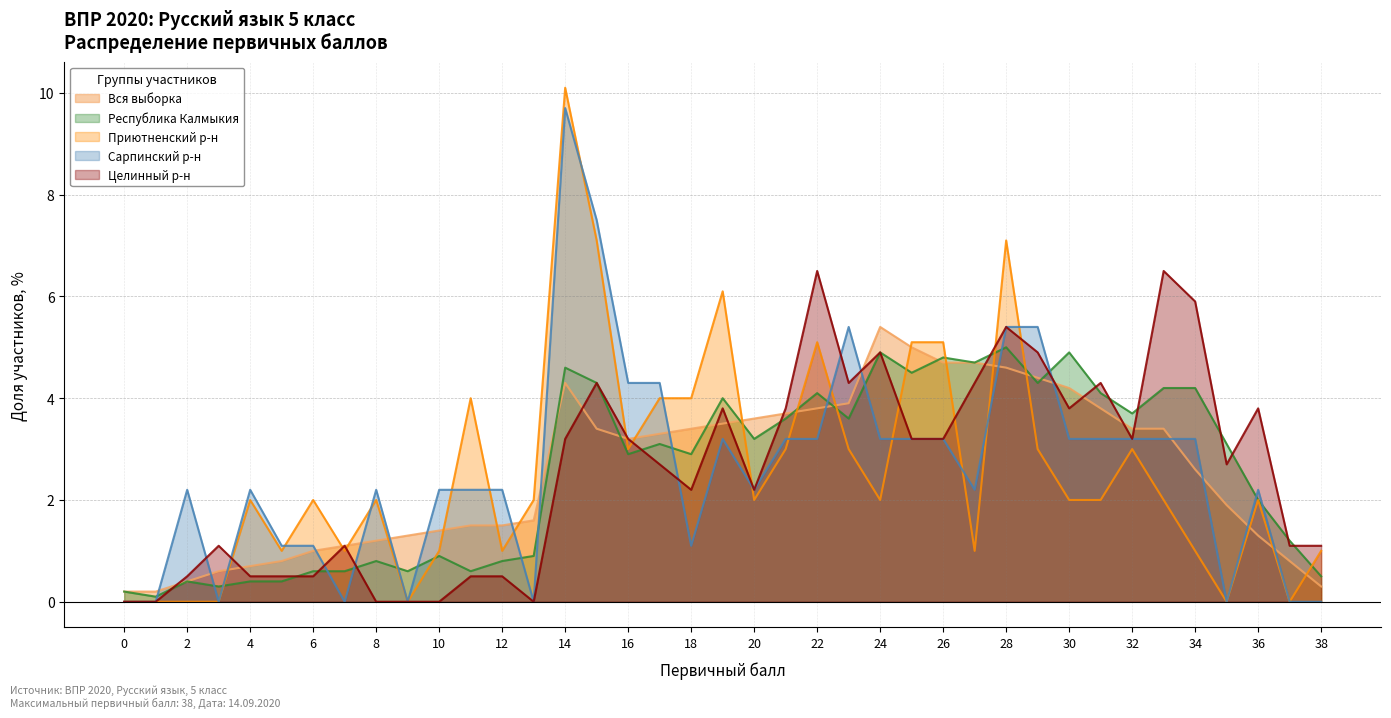

Reading left to right, list all the values displayed in this chart.

Вся выборка: 0.2	0.2	0.4	0.6	0.7	0.8	1.0	1.1	1.2	1.3	1.4	1.5	1.5	1.6	4.3	3.4	3.2	3.3	3.4	3.5	3.6	3.7	3.8	3.9	5.4	5.0	4.7	4.7	4.6	4.4	4.2	3.8	3.4	3.4	2.6	1.9	1.3	0.8	0.3
Республика Калмыкия: 0.2	0.1	0.4	0.3	0.4	0.4	0.6	0.6	0.8	0.6	0.9	0.6	0.8	0.9	4.6	4.3	2.9	3.1	2.9	4.0	3.2	3.6	4.1	3.6	4.9	4.5	4.8	4.7	5.0	4.3	4.9	4.1	3.7	4.2	4.2	3.1	2.0	1.2	0.5
Приютненский р-н: 0.0	0.0	0.0	0.0	2.0	1.0	2.0	1.0	2.0	0.0	1.0	4.0	1.0	2.0	10.1	7.1	3.0	4.0	4.0	6.1	2.0	3.0	5.1	3.0	2.0	5.1	5.1	1.0	7.1	3.0	2.0	2.0	3.0	2.0	1.0	0.0	2.0	0.0	1.0
Сарпинский р-н: 0.0	0.0	2.2	0.0	2.2	1.1	1.1	0.0	2.2	0.0	2.2	2.2	2.2	0.0	9.7	7.5	4.3	4.3	1.1	3.2	2.2	3.2	3.2	5.4	3.2	3.2	3.2	2.2	5.4	5.4	3.2	3.2	3.2	3.2	3.2	0.0	2.2	0.0	0.0
Целинный р-н: 0.0	0.0	0.5	1.1	0.5	0.5	0.5	1.1	0.0	0.0	0.0	0.5	0.5	0.0	3.2	4.3	3.2	2.7	2.2	3.8	2.2	3.8	6.5	4.3	4.9	3.2	3.2	4.3	5.4	4.9	3.8	4.3	3.2	6.5	5.9	2.7	3.8	1.1	1.1